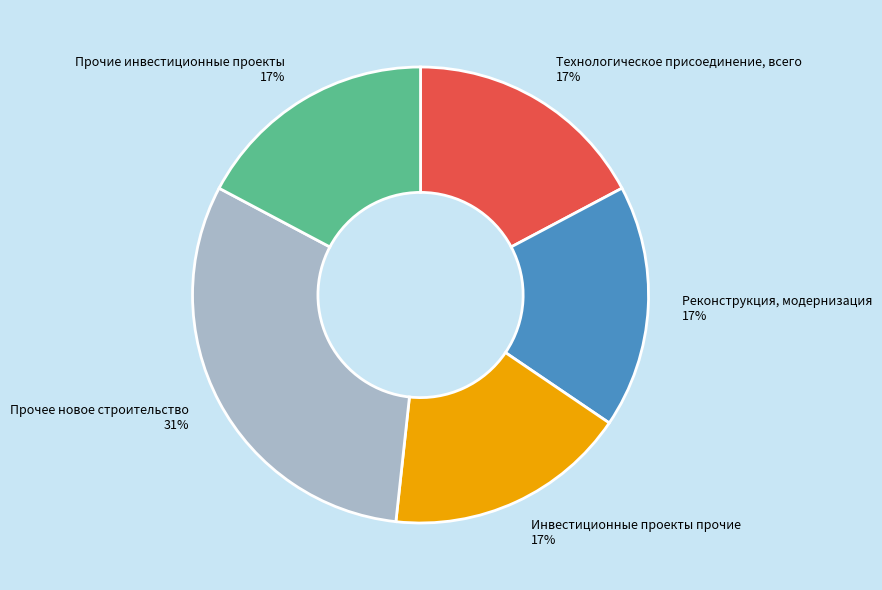

To the nearest percent, what portion does Технологическое присоединение, всего represent?

17%